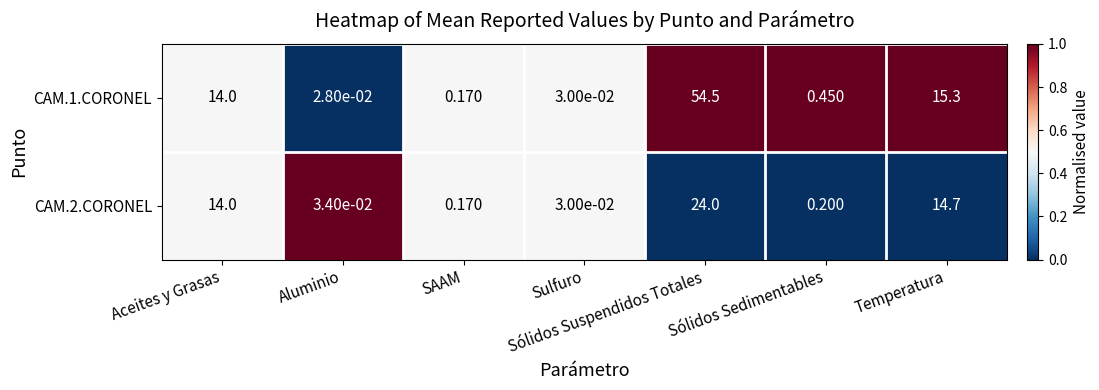

How many distinct data groups are displayed?

2